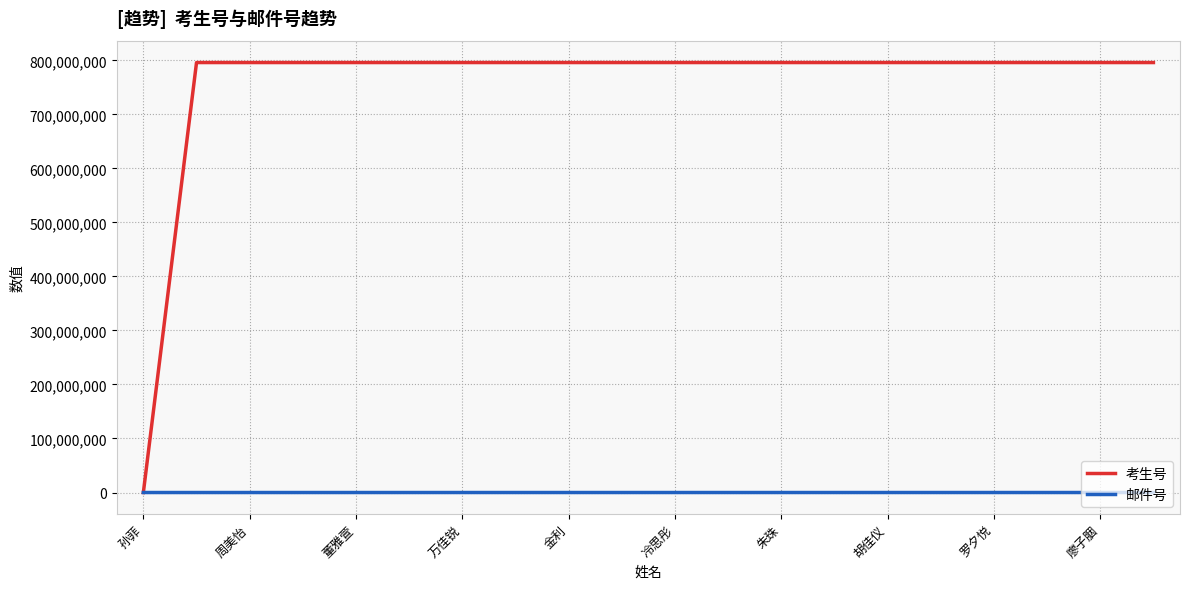

Which series has the largest total across all categories?

考生号